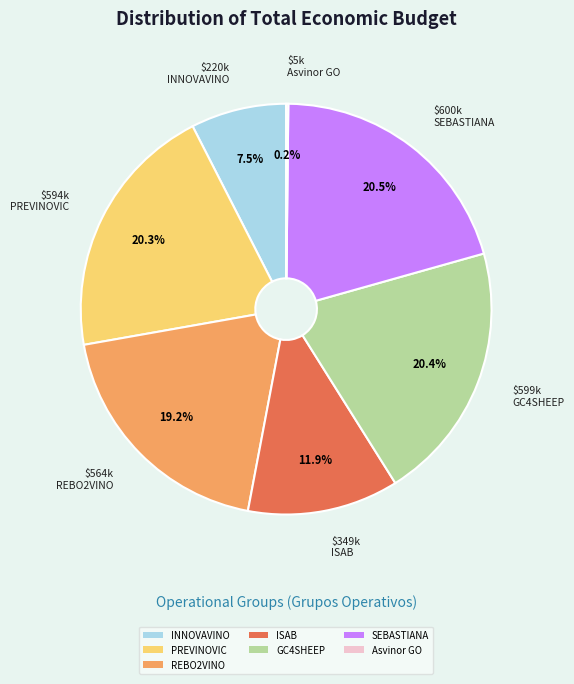

What is the total percentage of PREVINOVIC and GC4SHEEP?

40.7%